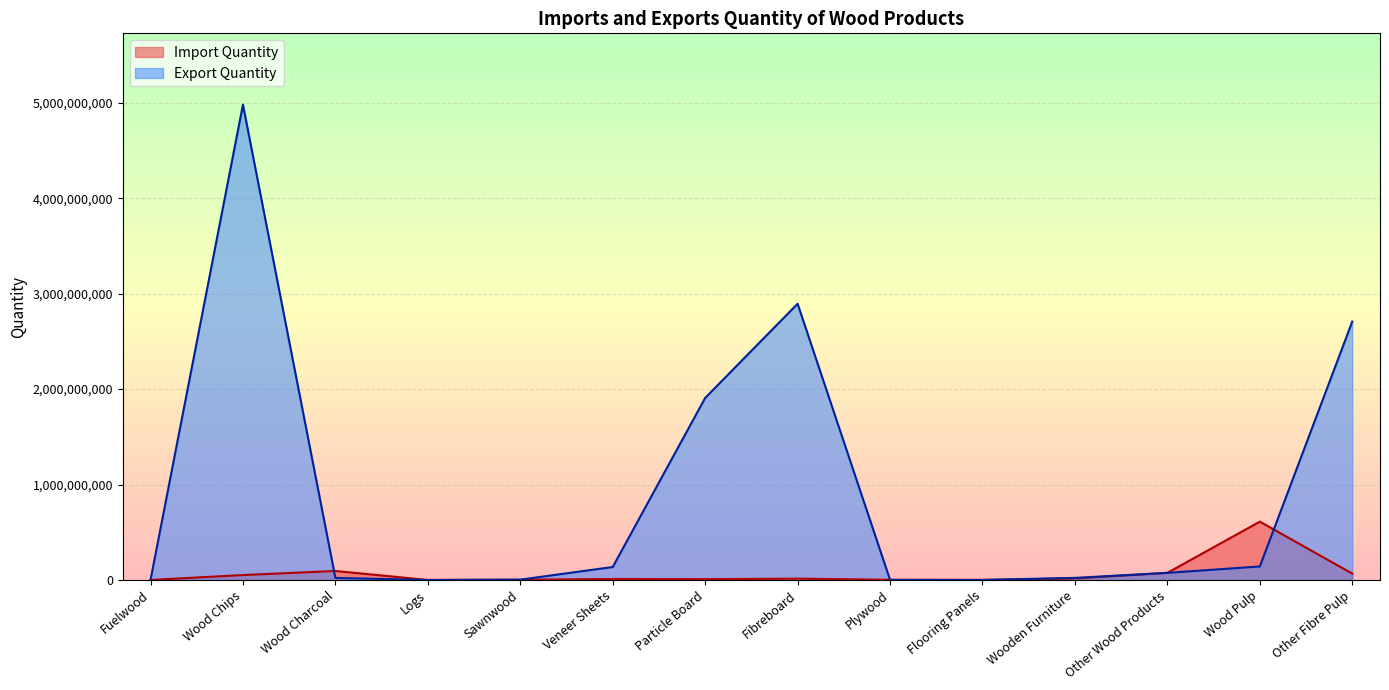

Does the chart display data point markers on the line(s)?

No